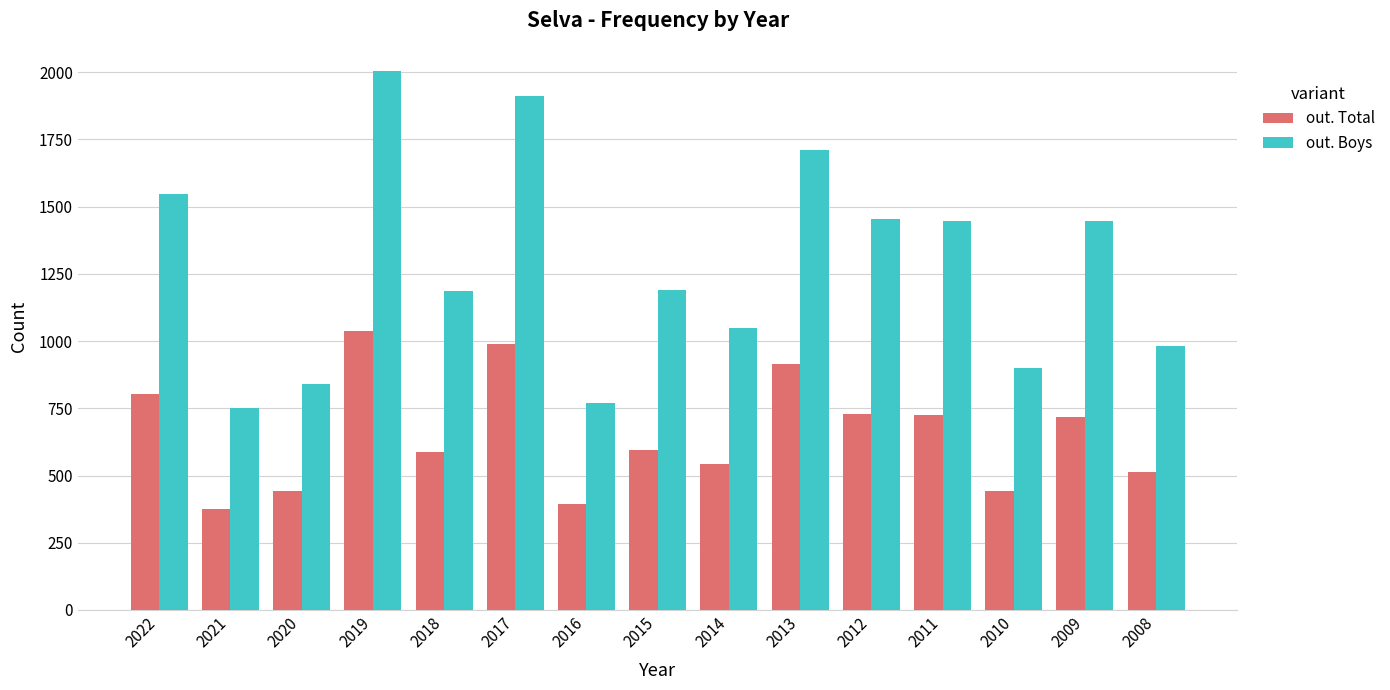

How many values in the out. Boys series are below 1189?

7